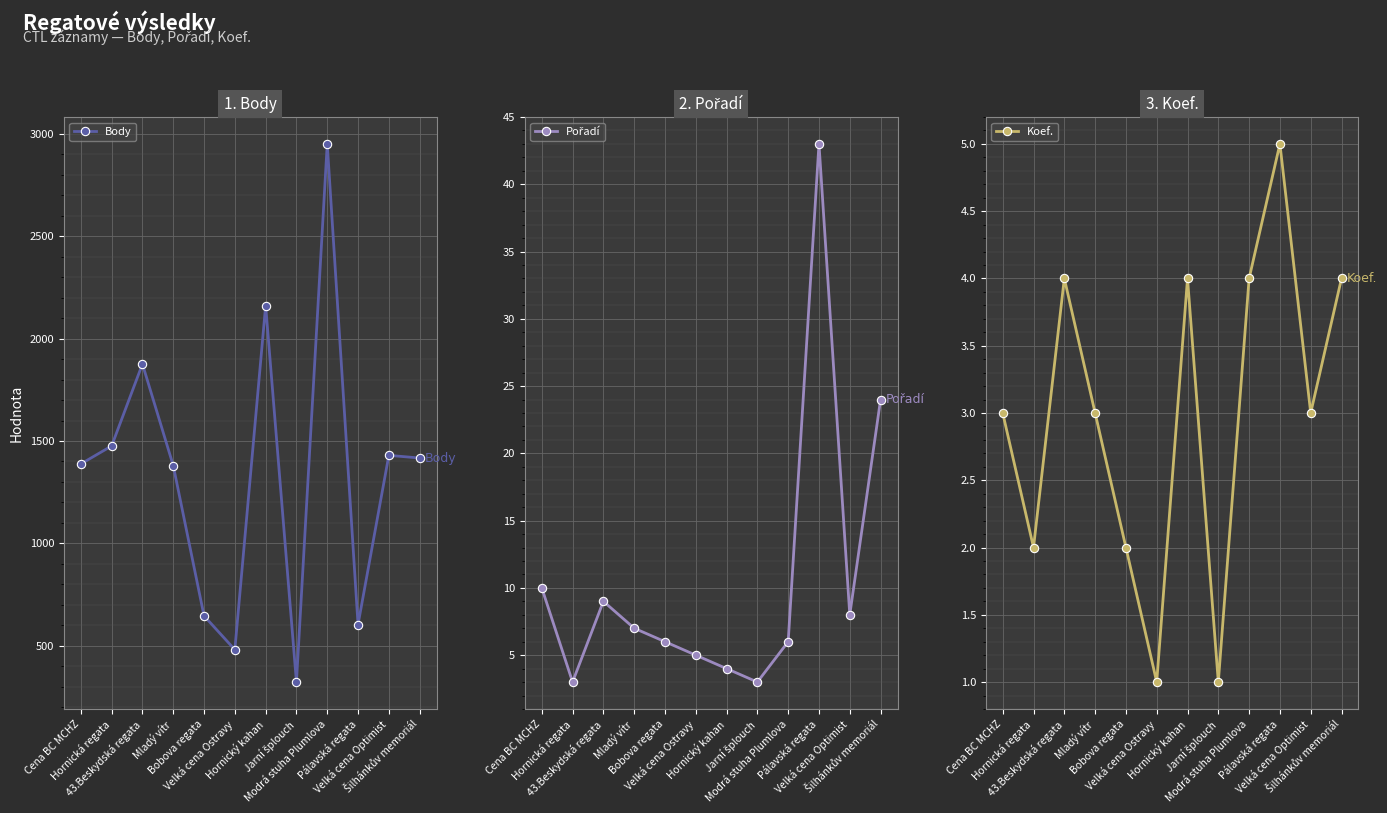

At which category does Koef. reach its first local peak?

43.Beskydská regata